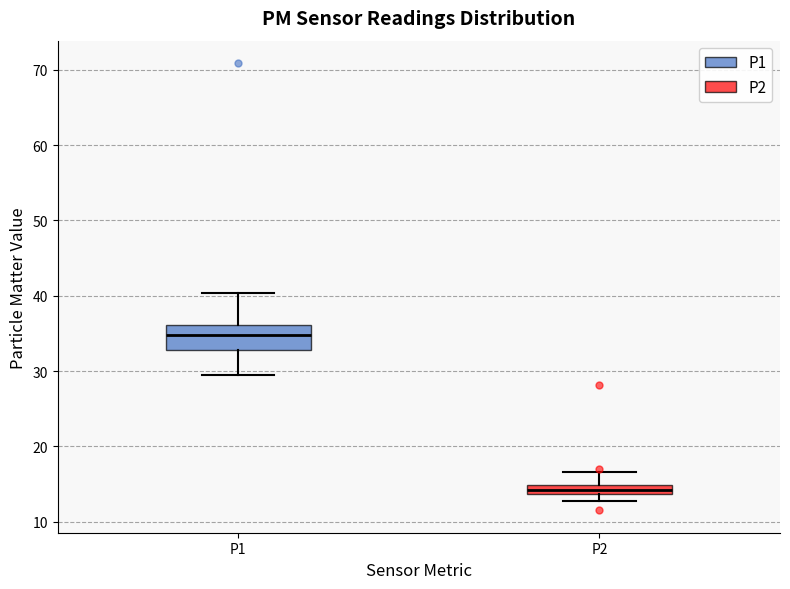

Which box has the lowest median line?

P2